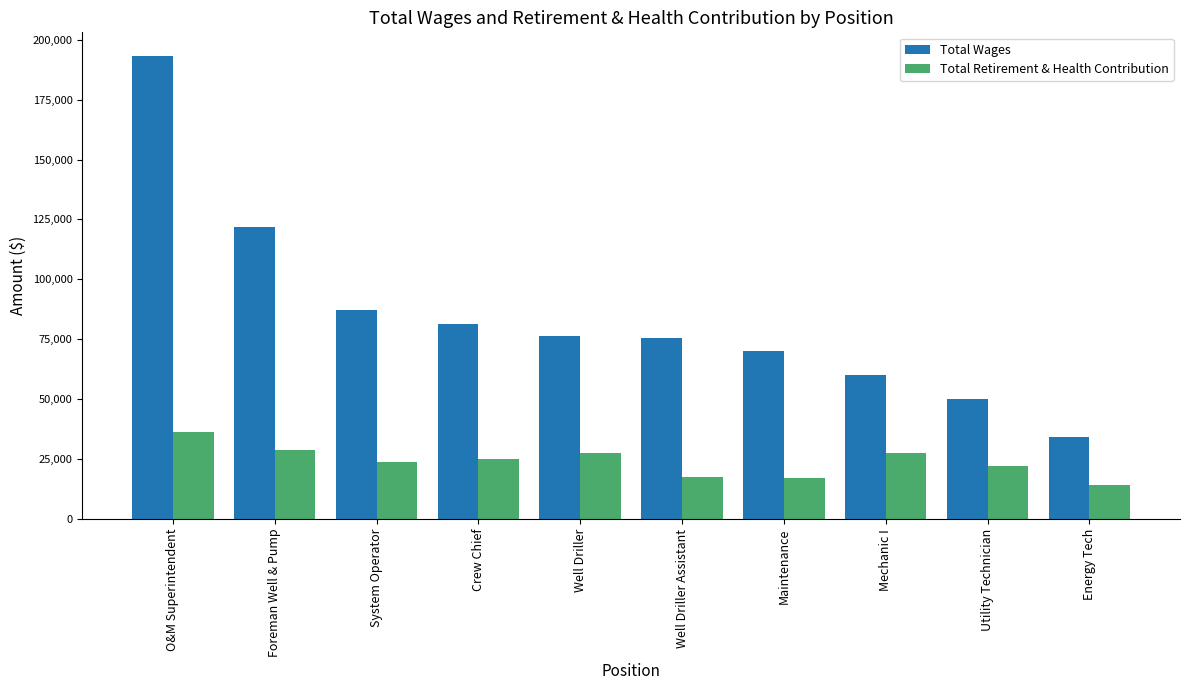

True or false: Total Retirement & Health Contribution has a value of 36179 at O&M Superintendent.

True